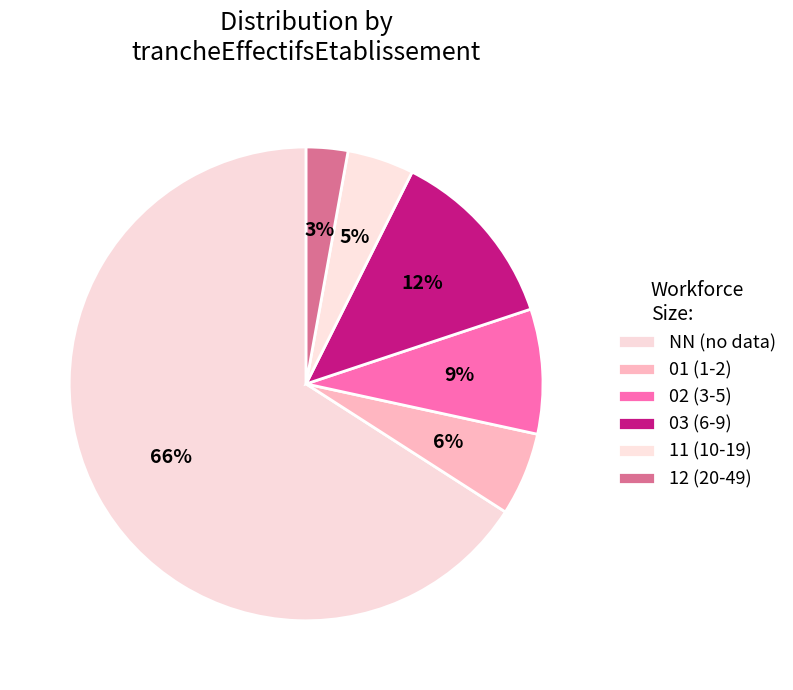

To the nearest percent, what percentage of the pie is 11?

5%